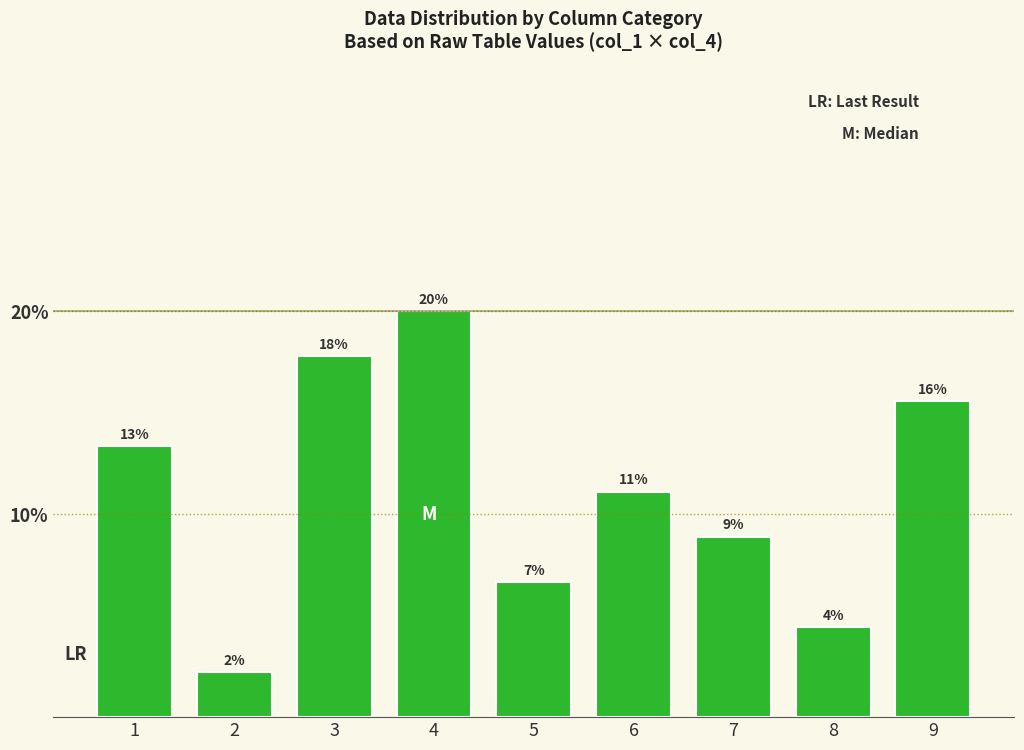

Reading right to left, list all the values displayed in this chart.

9=15.6	8=4.4	7=8.9	6=11.1	5=6.7	4=20.0	3=17.8	2=2.2	1=13.3